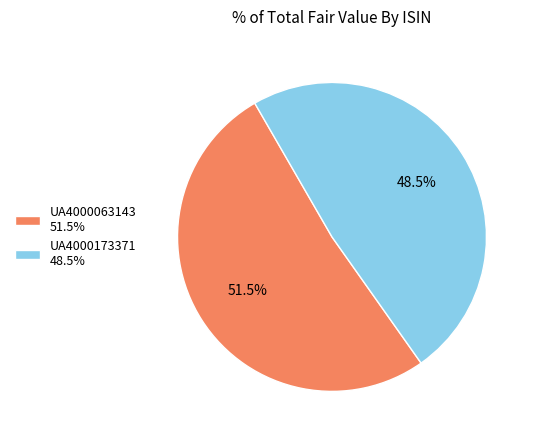

Which slice is the smallest?

UA4000173371